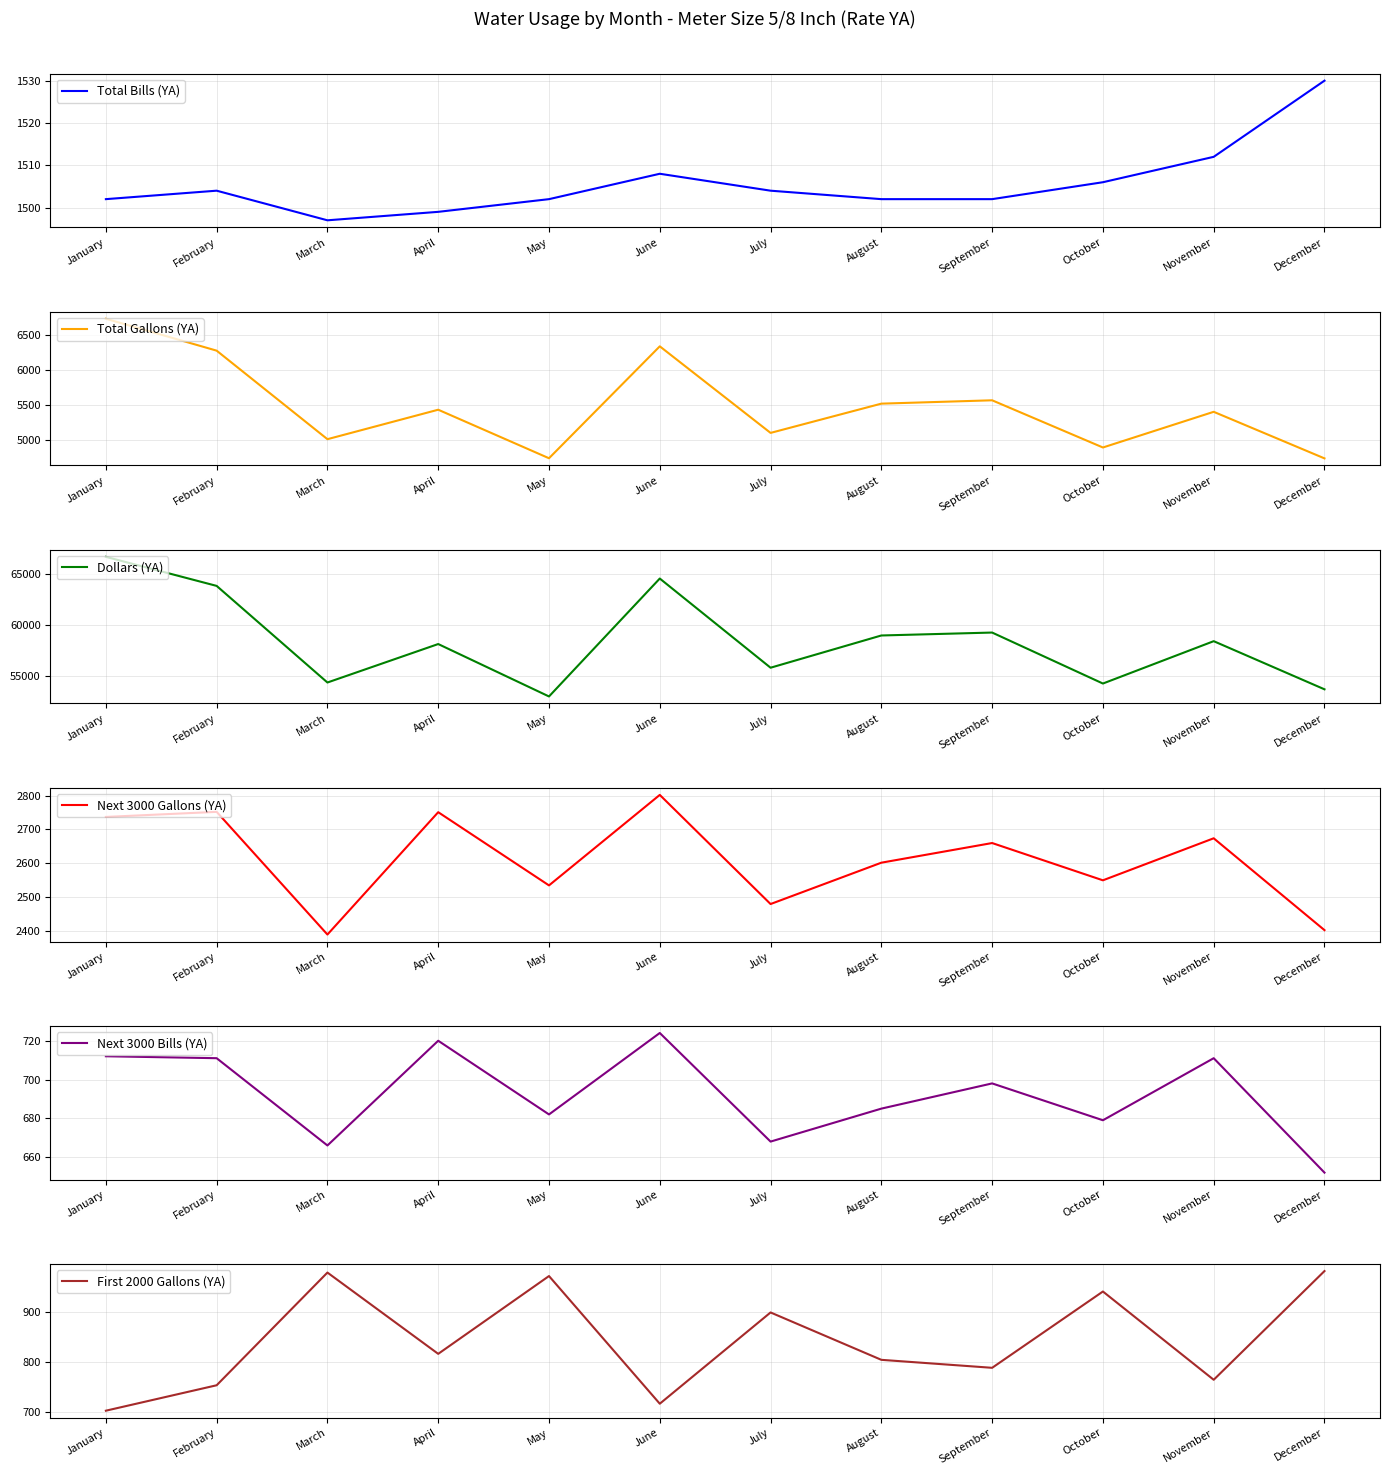

Reading right to left, list all the values displayed in this chart.

Total Bills (YA): 1530.0	1512.0	1506.0	1502.0	1502.0	1504.0	1508.0	1502.0	1499.0	1497.0	1504.0	1502.0
Total Gallons (YA): 4730.0	5397.0	4886.0	5562.0	5514.0	5095.0	6335.0	4732.0	5427.0	5005.0	6273.0	6730.0
Dollars (YA): 53703.9	58420.9	54269.9	59266.3	58979.3	55820.1	64560.1	53003.2	58140.3	54371.0	63838.2	66687.5
Next 3000 Gallons (YA): 2403.0	2674.0	2550.0	2660.0	2602.0	2480.0	2802.0	2535.0	2751.0	2390.0	2752.0	2737.0
Next 3000 Bills (YA): 652.0	711.0	679.0	698.0	685.0	668.0	724.0	682.0	720.0	666.0	711.0	712.0
First 2000 Gallons (YA): 982.0	764.0	941.0	788.0	804.0	899.0	716.0	972.0	816.0	979.0	753.0	702.0